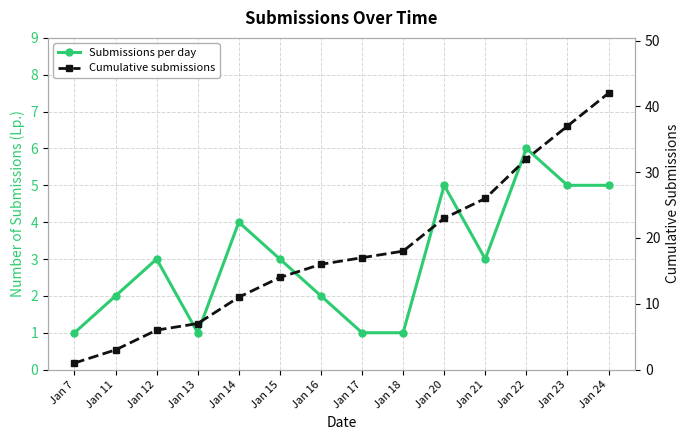

What is the value of the Cumulative submissions point at the 12th from the left?

32